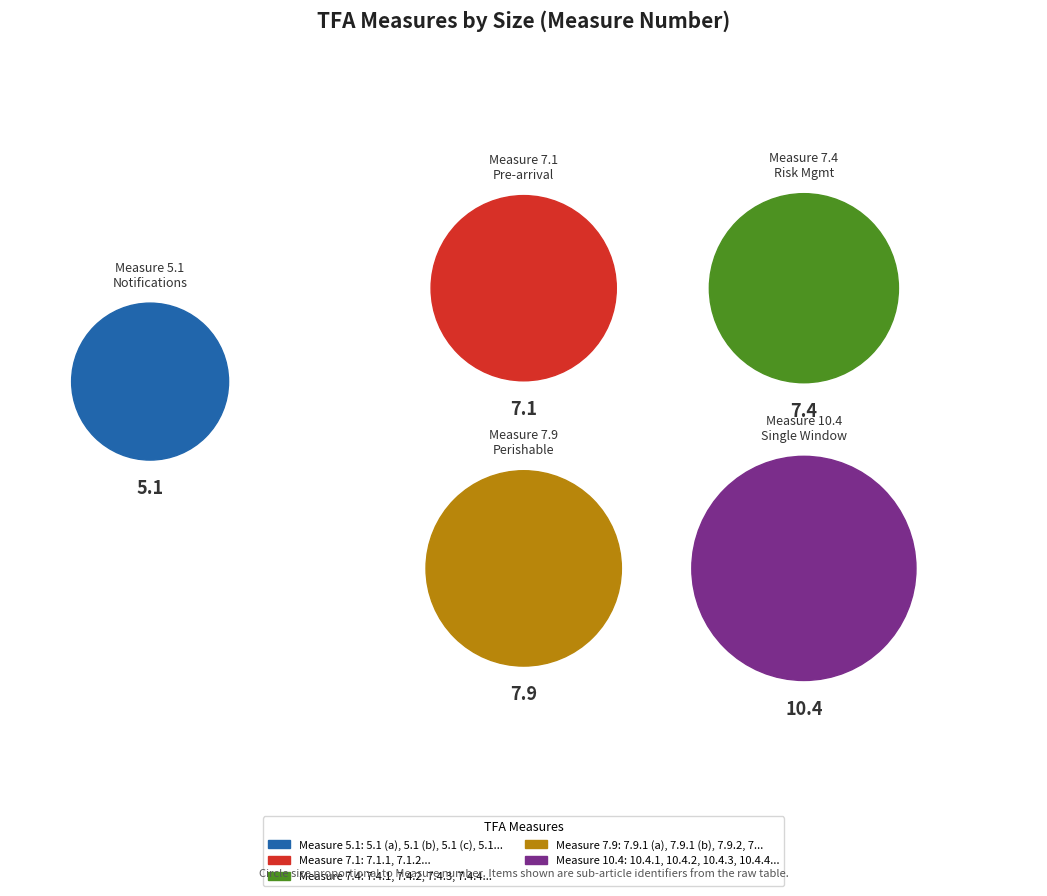

Count the number of slices in the pie.

5